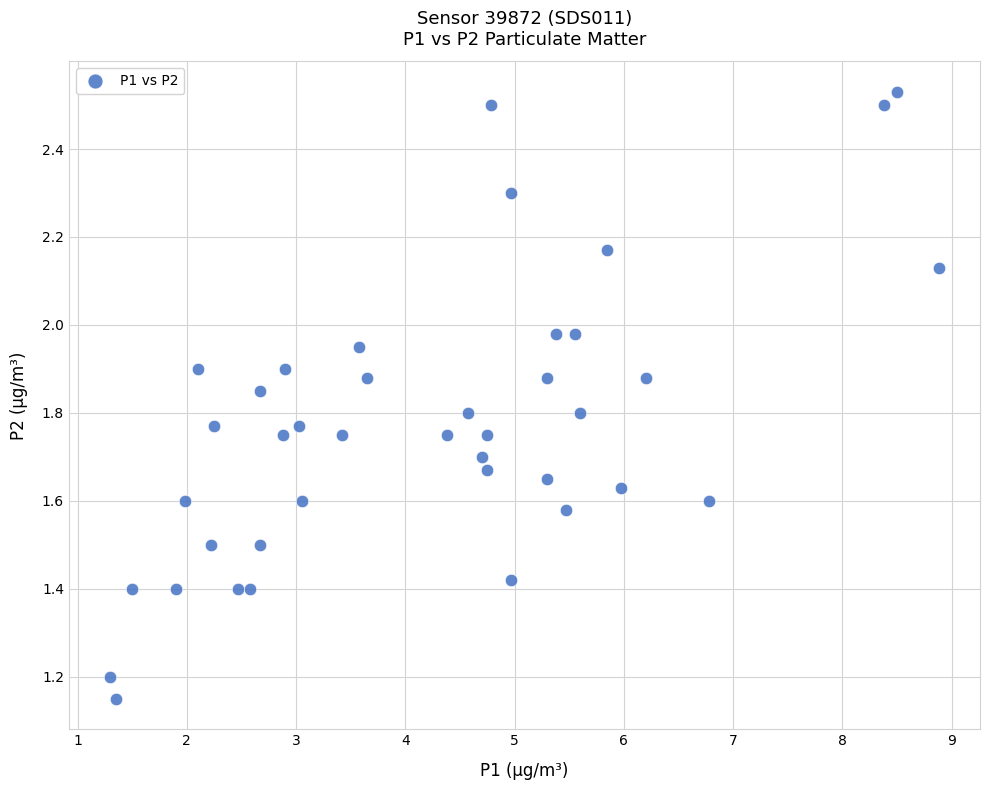

What is the range of X values (max minus min)?

7.6